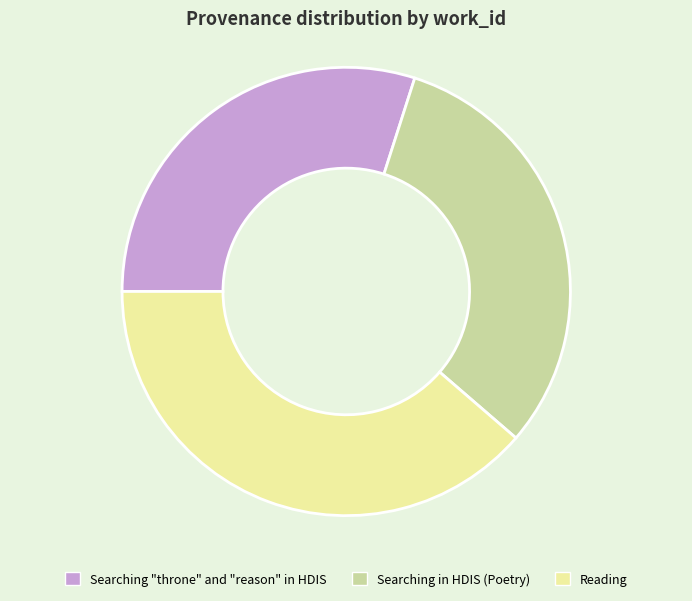

Is it true that Reading is 53% of the pie?

False